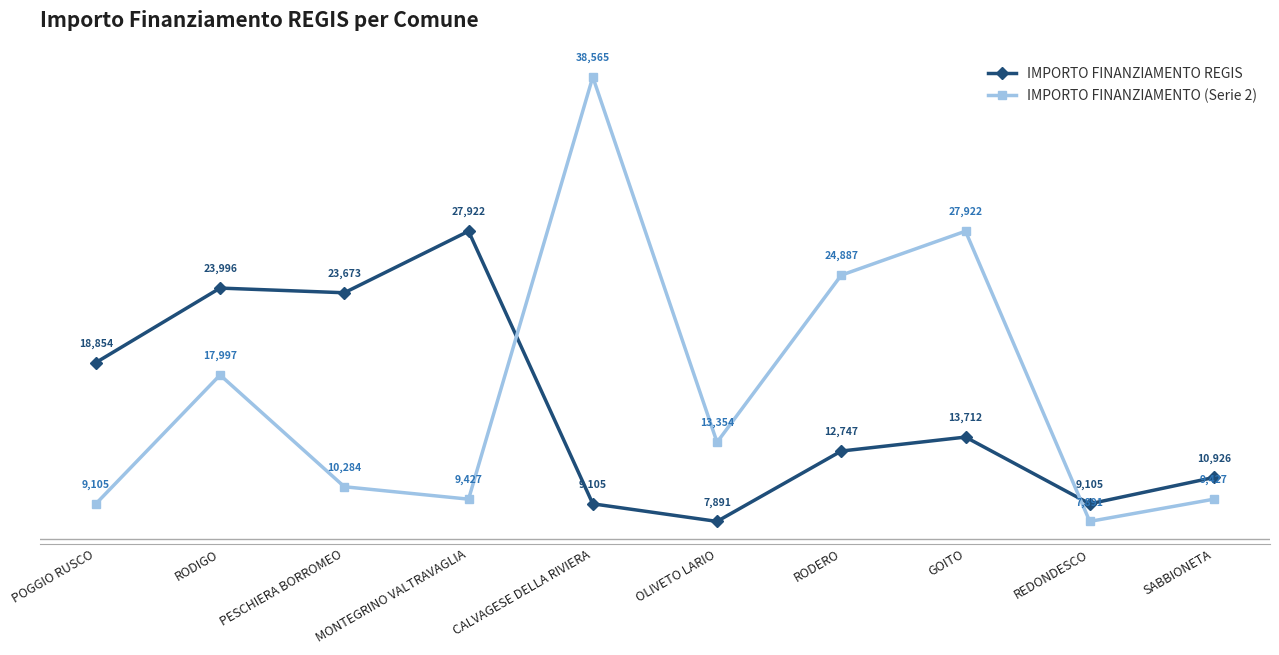

Where is IMPORTO FINANZIAMENTO (Serie 2) nearest to the value 23228?

RODERO